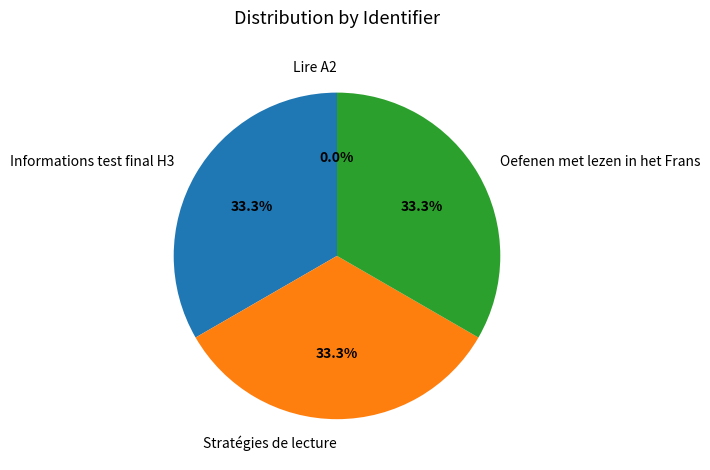

Which has a higher value, Informations test final H3 or Stratégies de lecture?

Stratégies de lecture